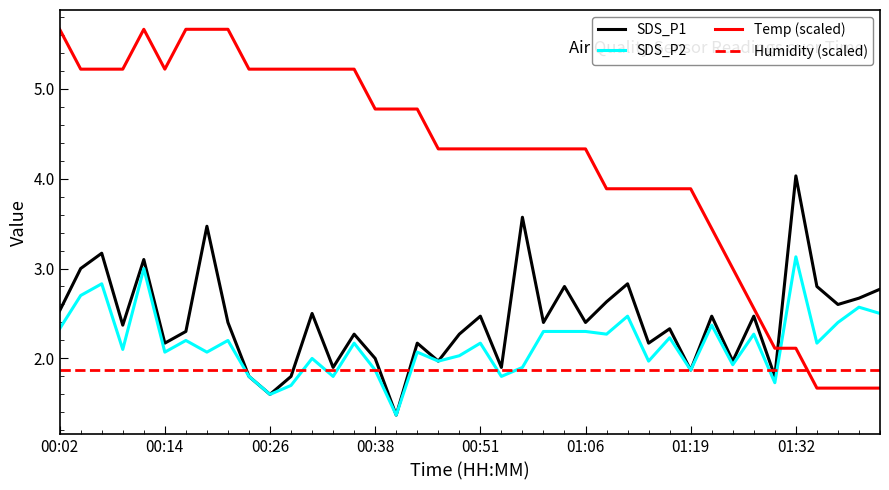

True or false: Temp (scaled) has more than 0 points higher than both neighbors.

True